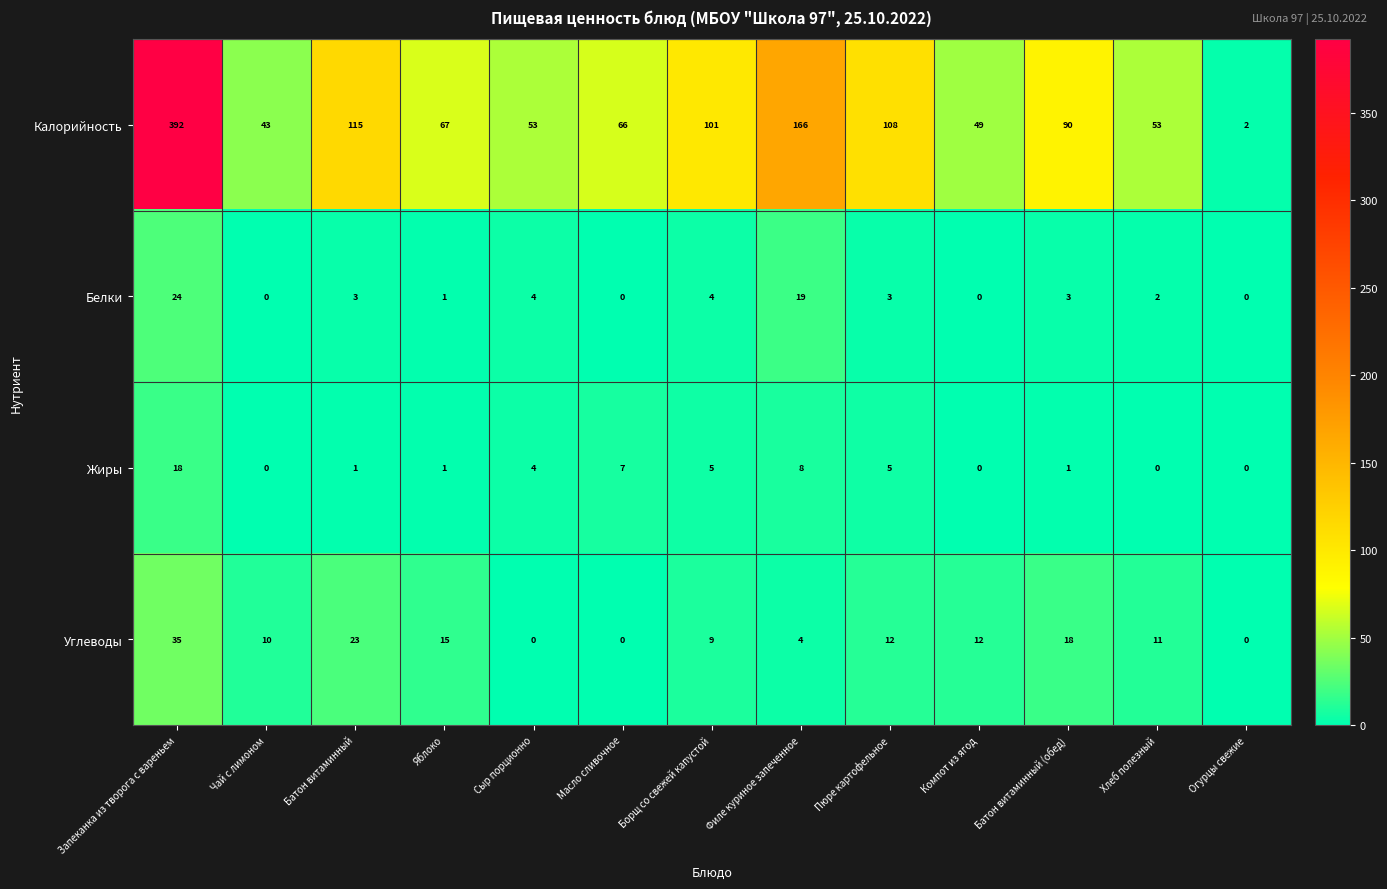

True or false: Калорийность has a value of 166 at Филе куриное запеченное.

True